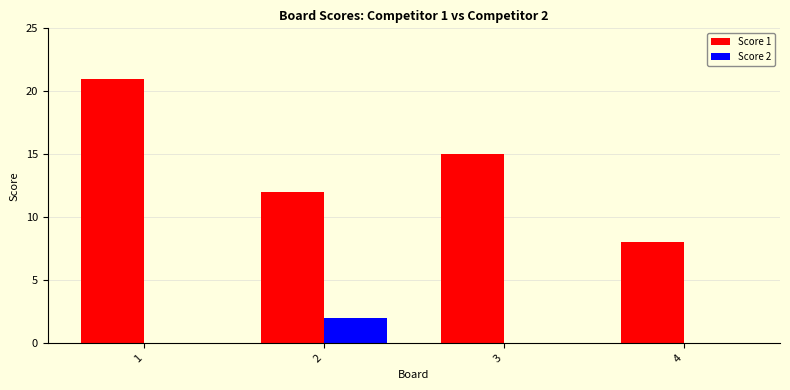

At which label is Score 1 closest to 14?

3